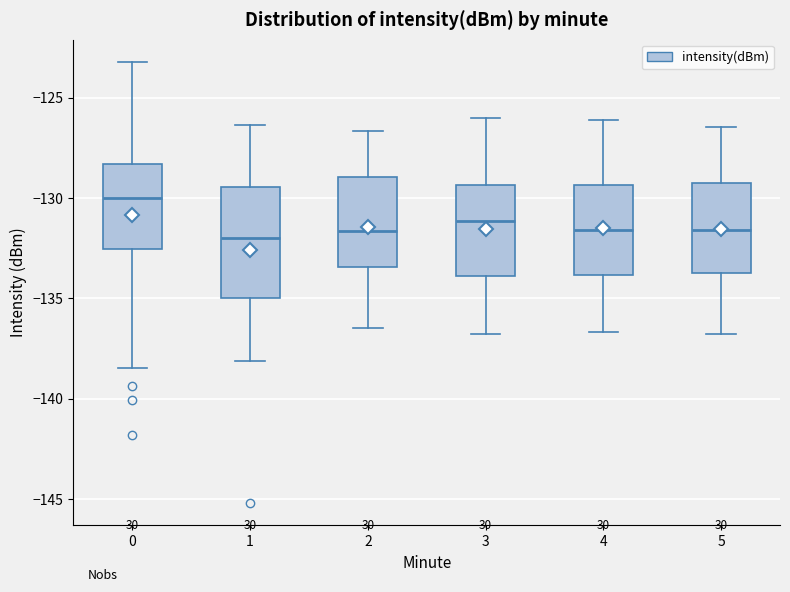

Where does the upper whisker of the box at x = 1 end on the y-axis? The values are not printed on the chart, so give them approximately, as read against the axis.

-126.5